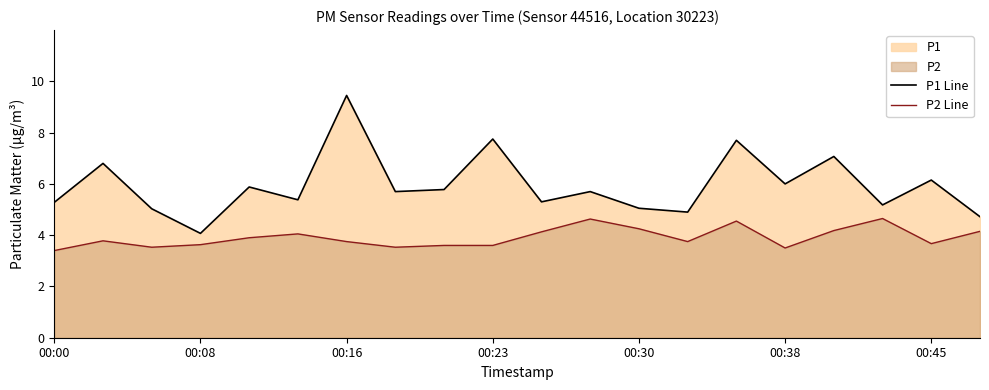

Rank the series at 7 from highest to lowest value.

P1 Line, P2 Line